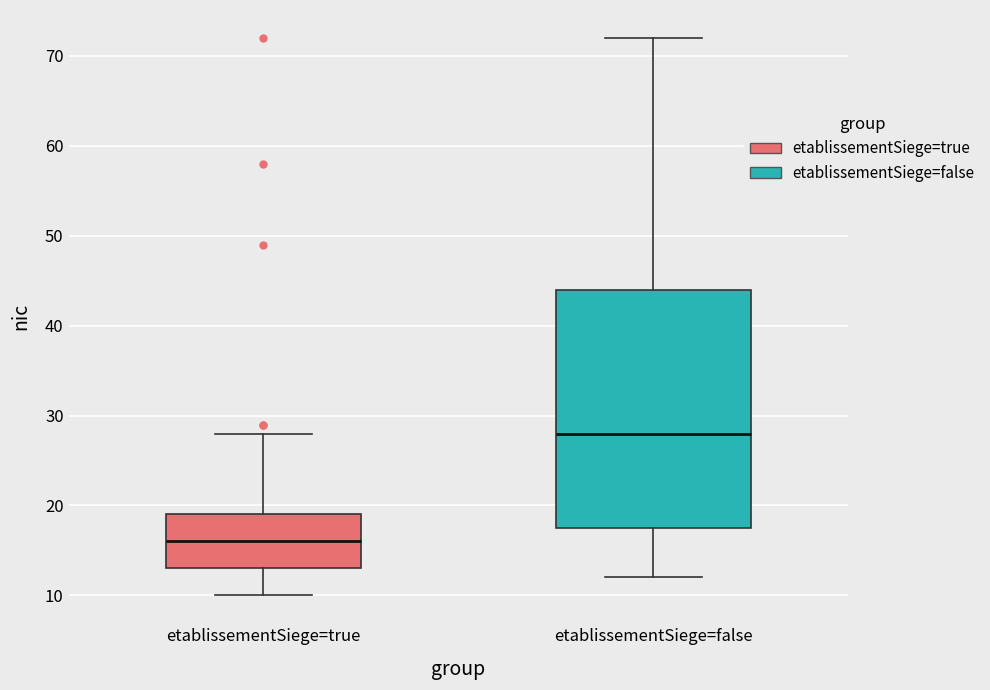

Which box has the highest median line?

etablissementSiege=false